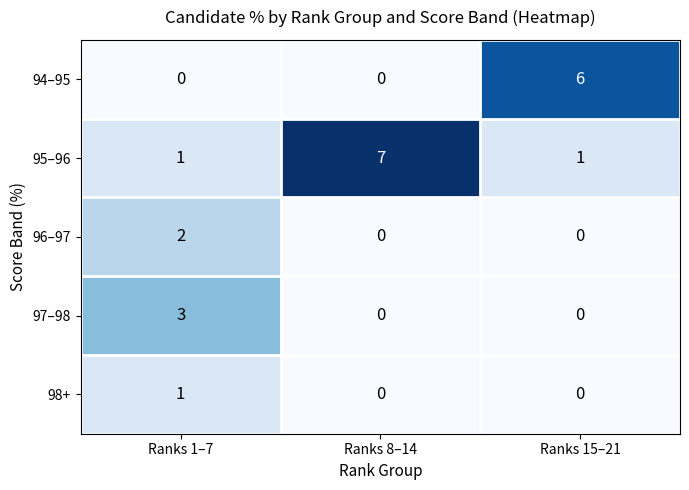

What is the total value across all series at Ranks 15–21?

7